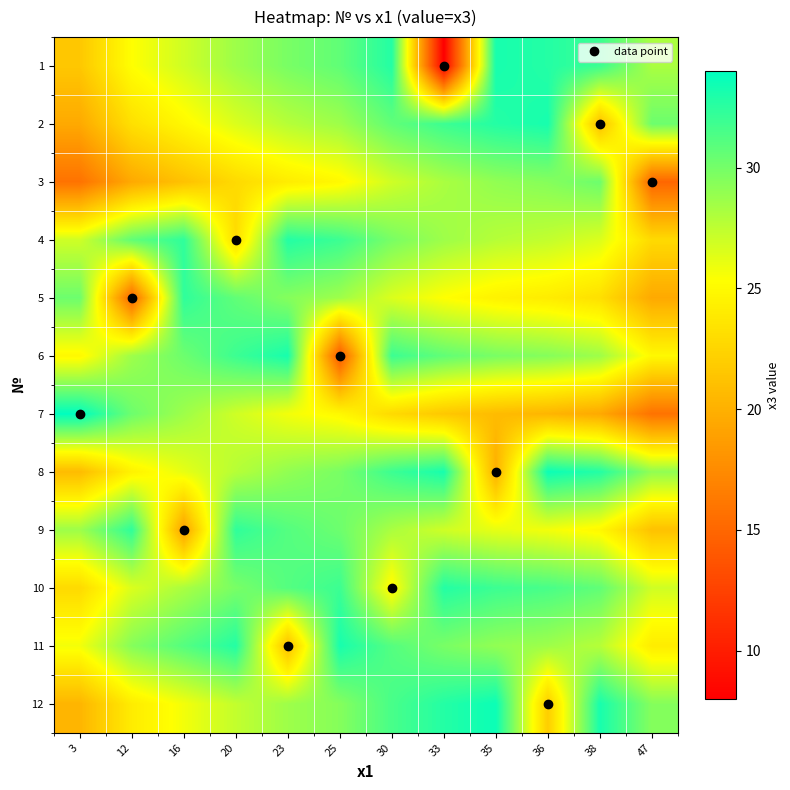

What is the smallest value displayed?

8.0